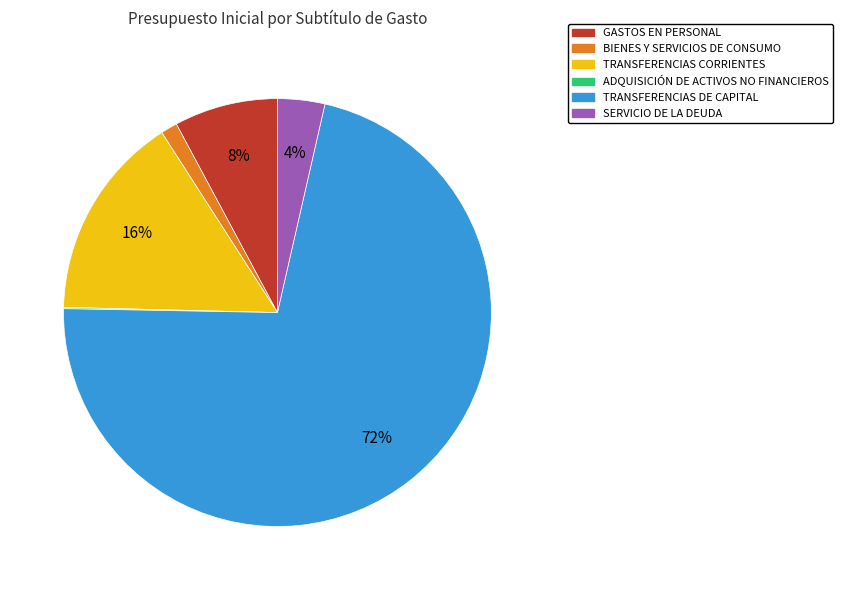

To the nearest percent, what is the difference between the BIENES Y SERVICIOS DE CONSUMO and GASTOS EN PERSONAL slice percentages?

7%